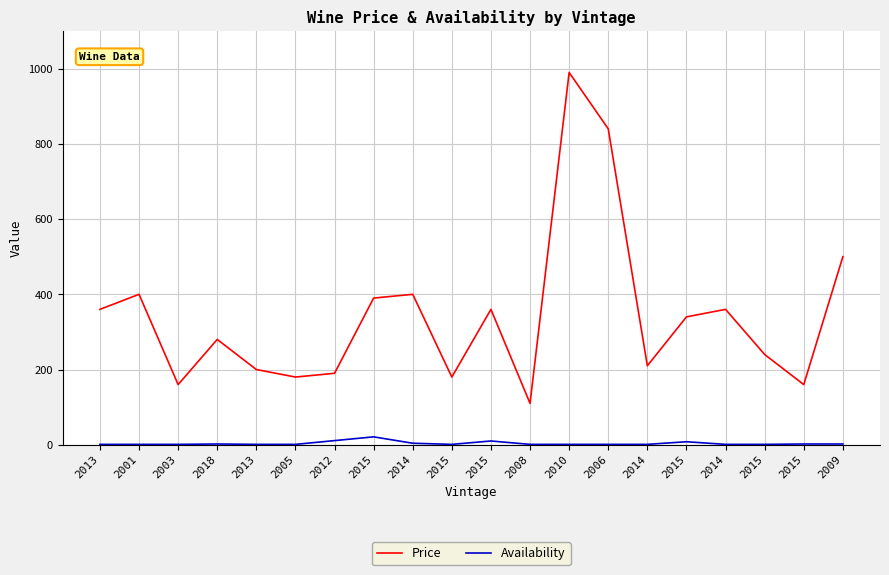

Which series has the largest total across all categories?

Price